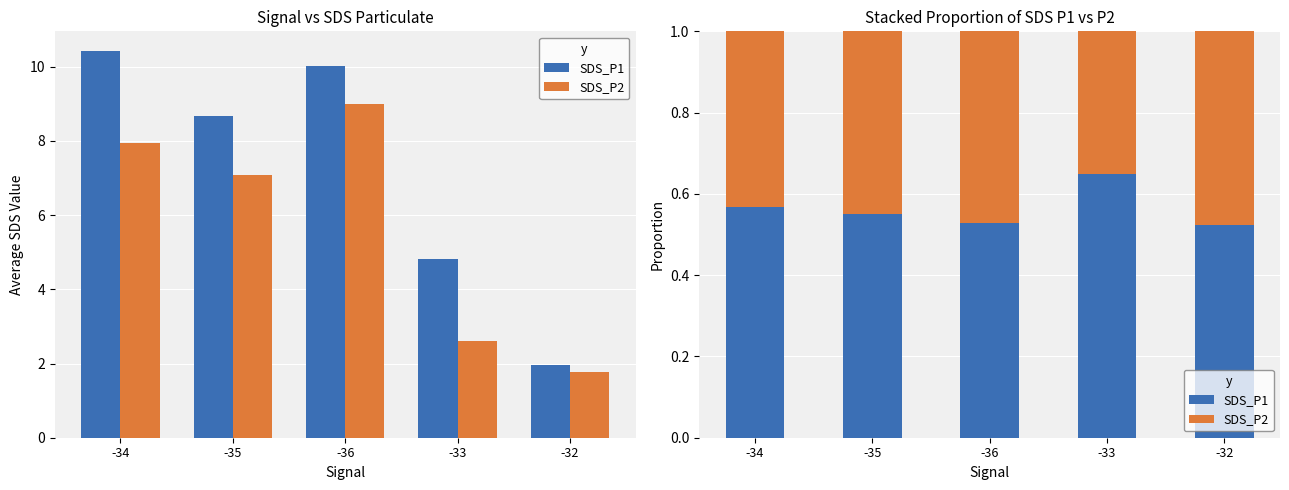

What is the label of the 5th bar from the left?

-32